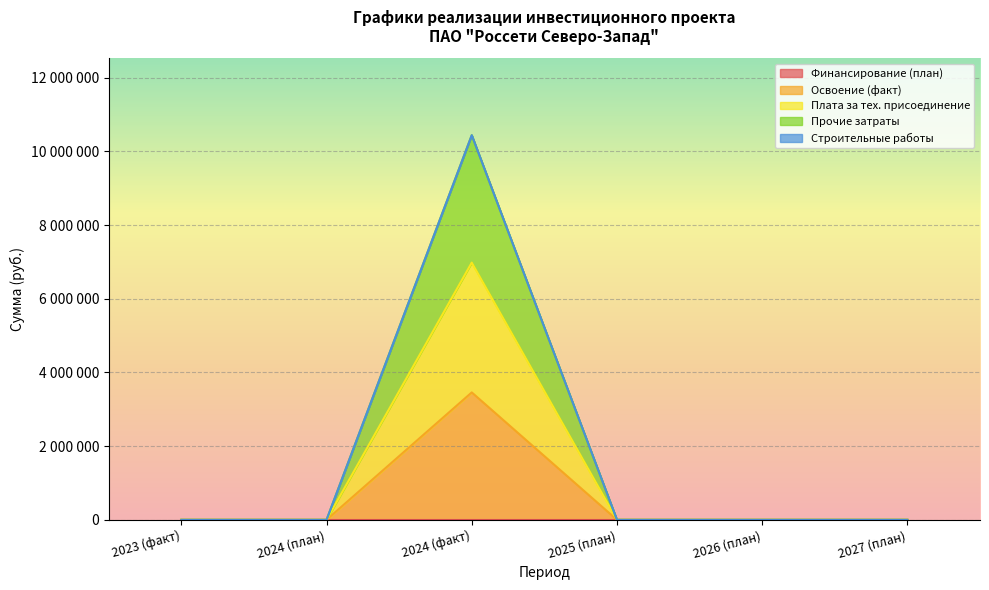

In Освоение (факт), how many points are higher than both neighbors (excluding endpoints)?

1